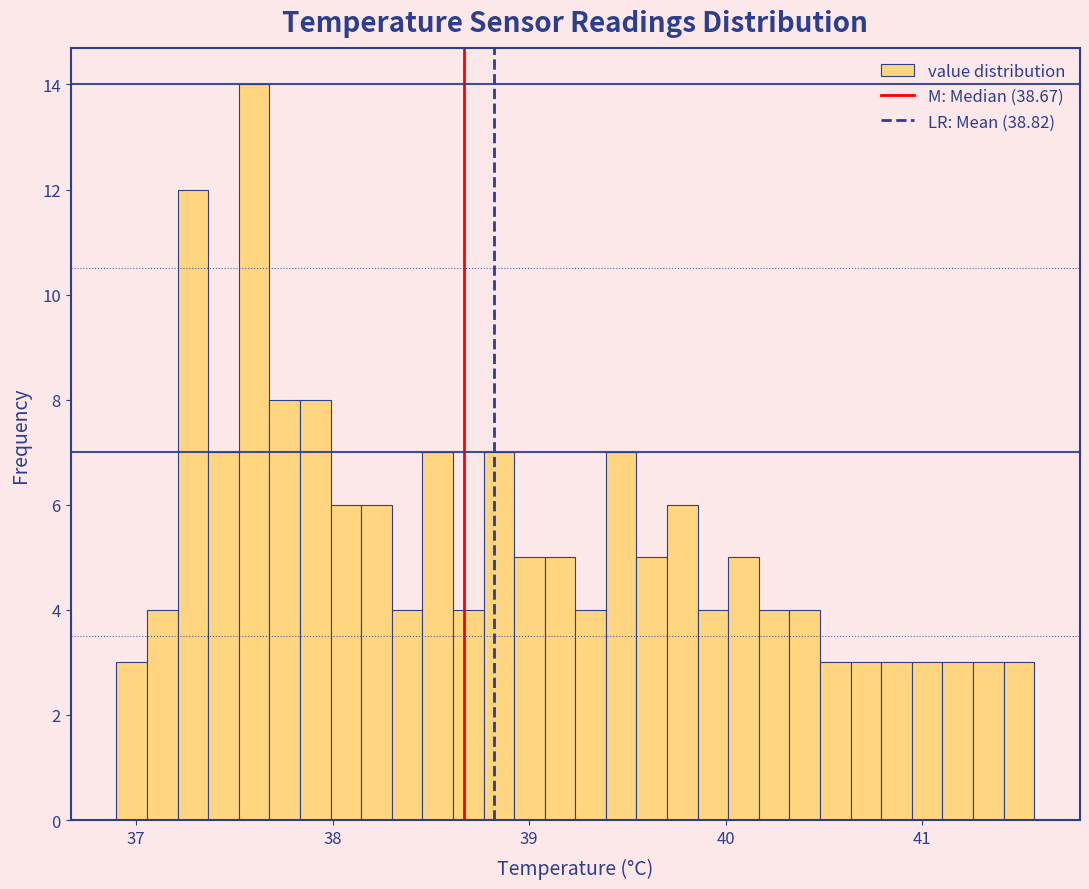

Read against the x-axis, roughly where is the centre of the tallest bar?

37.6